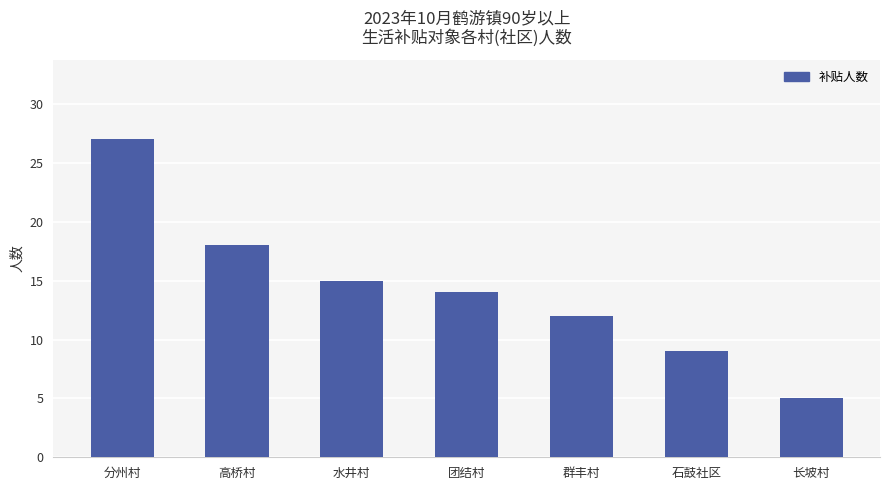

Rank the categories by value from lowest to highest.

长坡村, 石鼓社区, 群丰村, 团结村, 水井村, 高桥村, 分州村